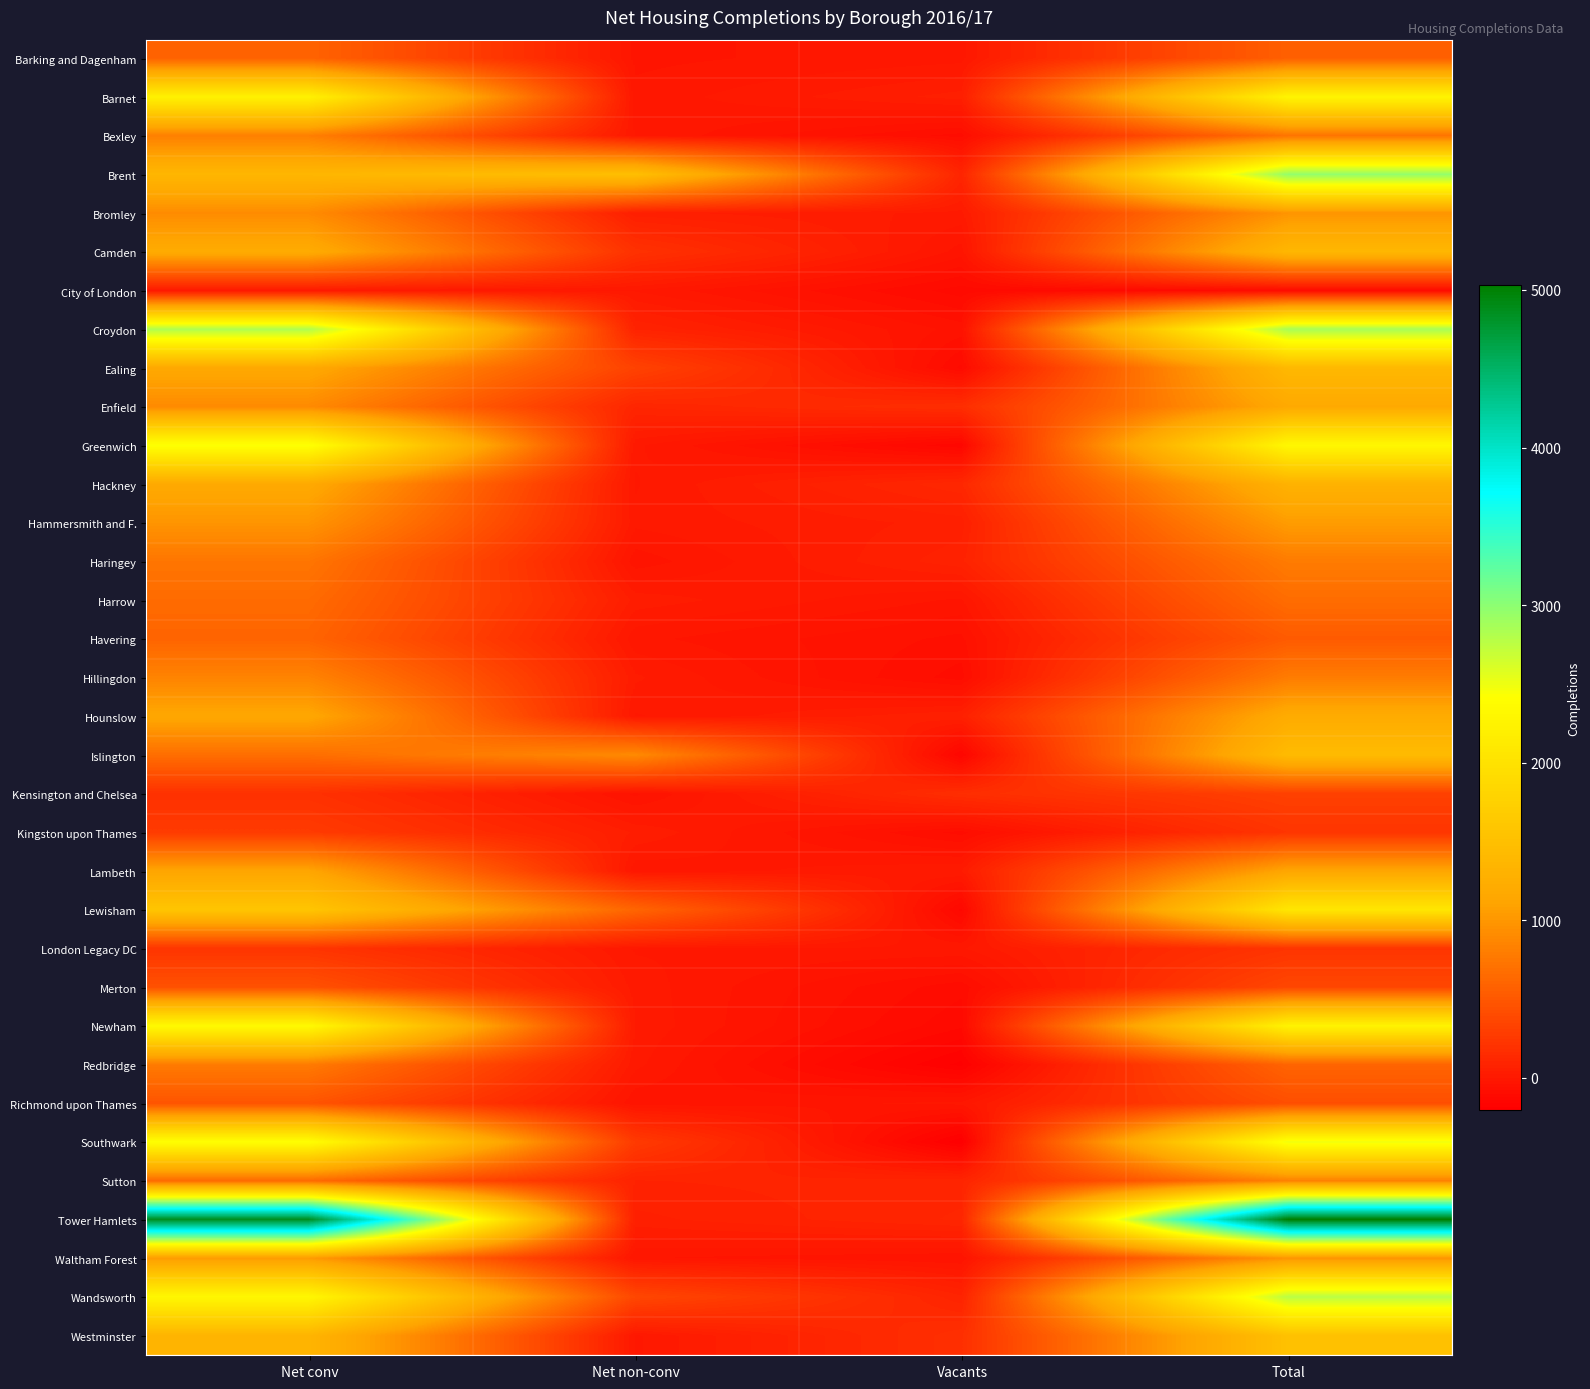

Reading left to right, transcribe all the data shown in this chart.

Barking and Dagenham: Net conv=595	Net non-conv=-24	Vacants=-5	Total=566
Barnet: Net conv=2228	Net non-conv=-11	Vacants=52	Total=2269
Bexley: Net conv=816	Net non-conv=0	Vacants=-88	Total=728
Brent: Net conv=1364	Net non-conv=1494	Vacants=99	Total=2957
Bromley: Net conv=914	Net non-conv=50	Vacants=16	Total=980
Camden: Net conv=1206	Net non-conv=199	Vacants=-28	Total=1377
City of London: Net conv=7	Net non-conv=0	Vacants=-110	Total=-103
Croydon: Net conv=2820	Net non-conv=82	Vacants=-48	Total=2854
Ealing: Net conv=1170	Net non-conv=332	Vacants=-106	Total=1396
Enfield: Net conv=903	Net non-conv=106	Vacants=168	Total=1177
Greenwich: Net conv=2442	Net non-conv=7	Vacants=-137	Total=2312
Hackney: Net conv=1180	Net non-conv=0	Vacants=121	Total=1301
Hammersmith and F.: Net conv=984	Net non-conv=8	Vacants=52	Total=1044
Haringey: Net conv=737	Net non-conv=-31	Vacants=78	Total=784
Harrow: Net conv=655	Net non-conv=35	Vacants=-22	Total=668
Havering: Net conv=602	Net non-conv=-12	Vacants=-65	Total=525
Hillingdon: Net conv=850	Net non-conv=27	Vacants=-89	Total=788
Hounslow: Net conv=1150	Net non-conv=0	Vacants=62	Total=1212
Islington: Net conv=680	Net non-conv=900	Vacants=-145	Total=1435
Kensington and Chelsea: Net conv=194	Net non-conv=-44	Vacants=169	Total=319
Kingston upon Thames: Net conv=274	Net non-conv=40	Vacants=-87	Total=227
Lambeth: Net conv=1125	Net non-conv=-12	Vacants=22	Total=1135
Lewisham: Net conv=1579	Net non-conv=611	Vacants=-127	Total=2063
London Legacy DC: Net conv=222	Net non-conv=0	Vacants=0	Total=222
Merton: Net conv=451	Net non-conv=14	Vacants=-93	Total=372
Newham: Net conv=2347	Net non-conv=19	Vacants=-116	Total=2250
Redbridge: Net conv=780	Net non-conv=9	Vacants=-188	Total=601
Richmond upon Thames: Net conv=474	Net non-conv=-35	Vacants=-12	Total=427
Southwark: Net conv=2421	Net non-conv=271	Vacants=-202	Total=2490
Sutton: Net conv=652	Net non-conv=83	Vacants=96	Total=831
Tower Hamlets: Net conv=4865	Net non-conv=57	Vacants=108	Total=5030
Waltham Forest: Net conv=1033	Net non-conv=-17	Vacants=-36	Total=980
Wandsworth: Net conv=2309	Net non-conv=370	Vacants=88	Total=2767
Westminster: Net conv=1342	Net non-conv=-2	Vacants=181	Total=1521